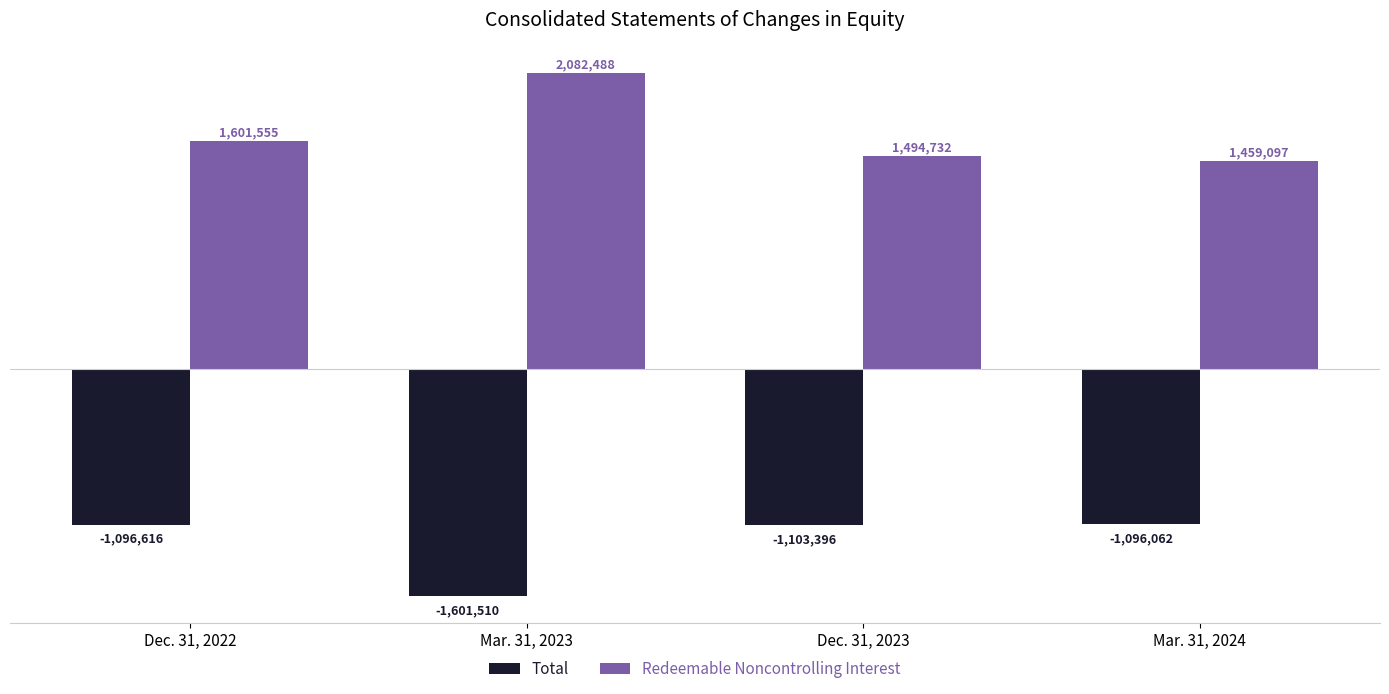

What is the sum of all Total values?

-4897584